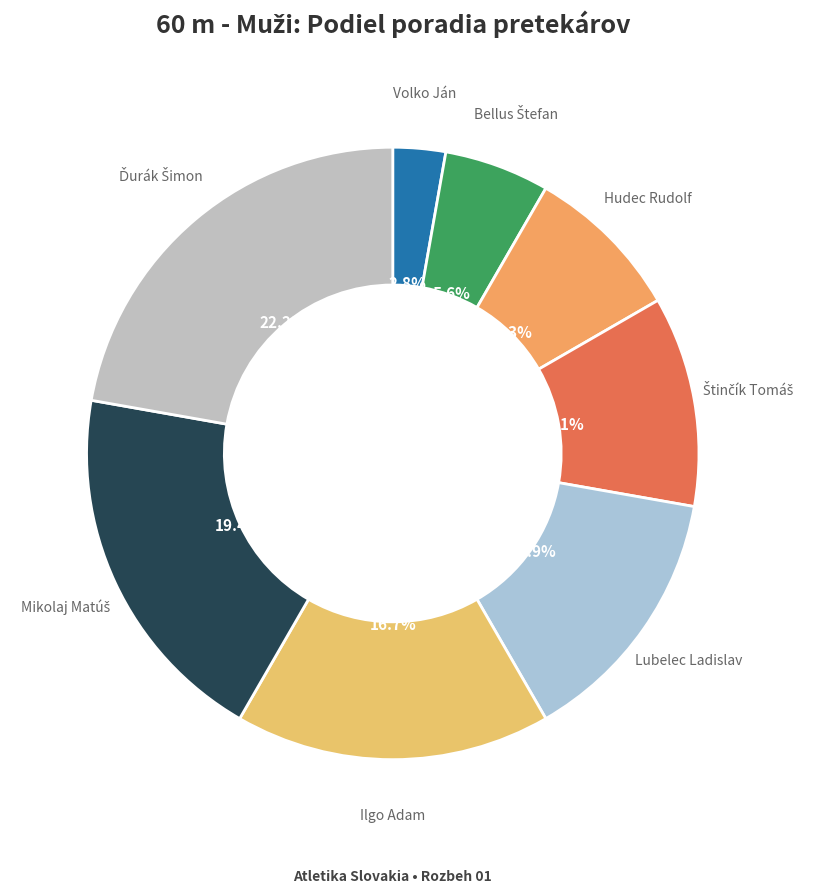

Count the number of slices in the pie.

8